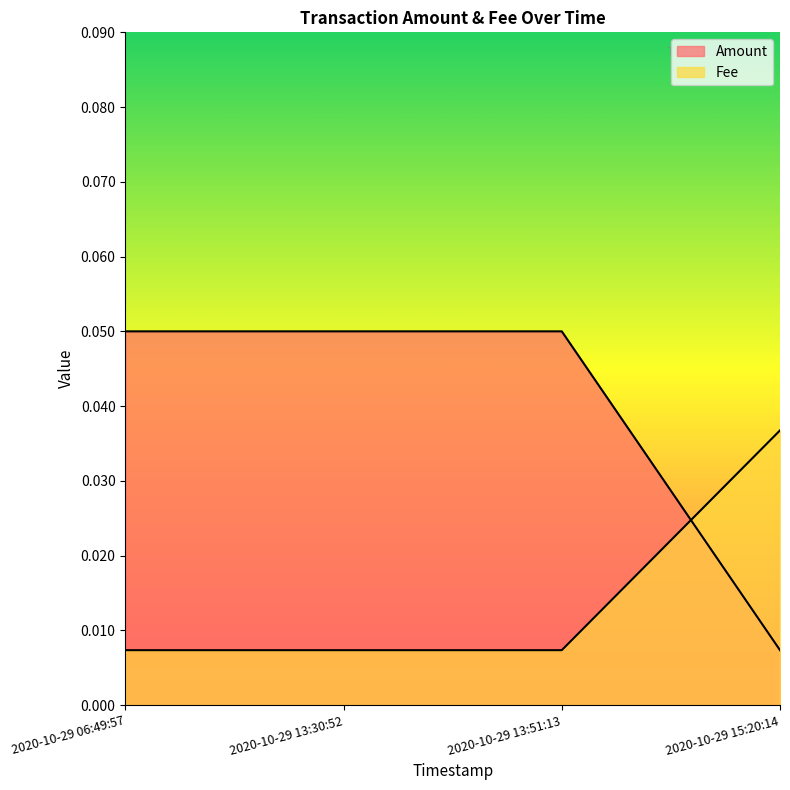

The Fee series shows 0.0 at 2020-10-29 13:30:52. True or false?

False